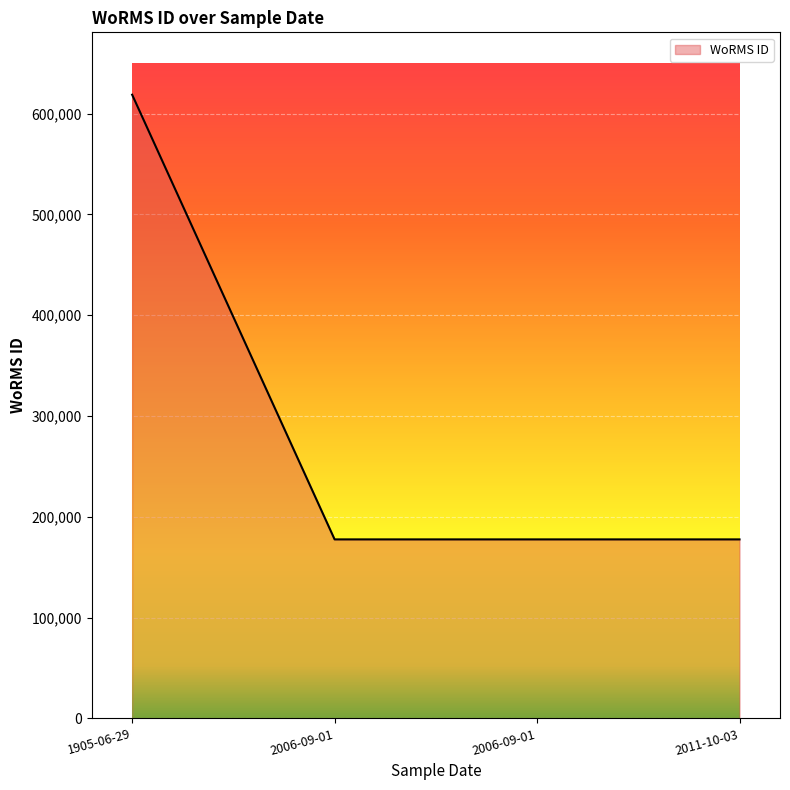

Does the chart display data point markers on the line(s)?

No